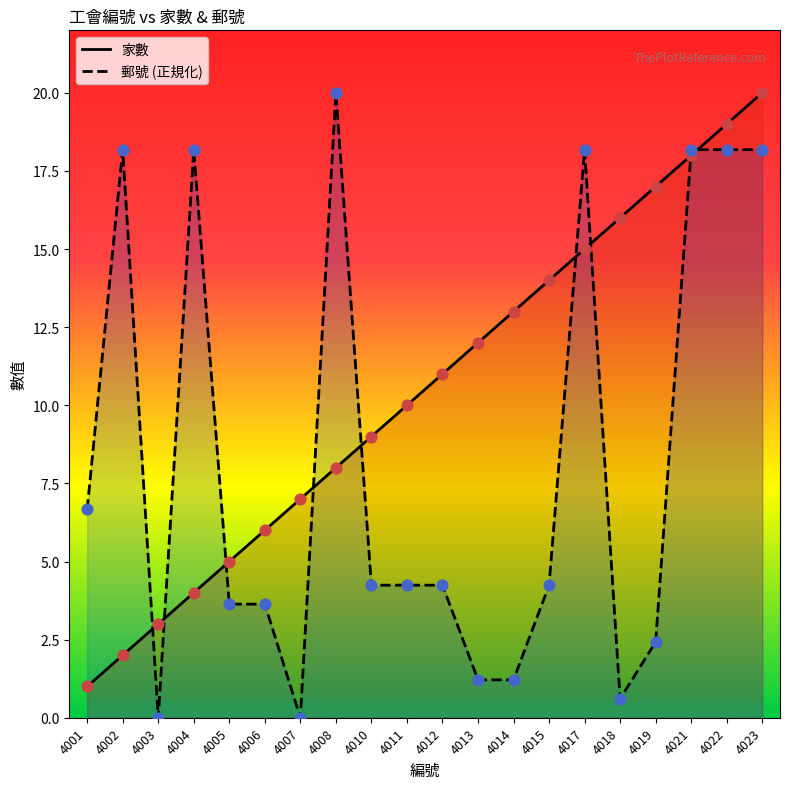

At how many categories does at least one series exceed 6?

17